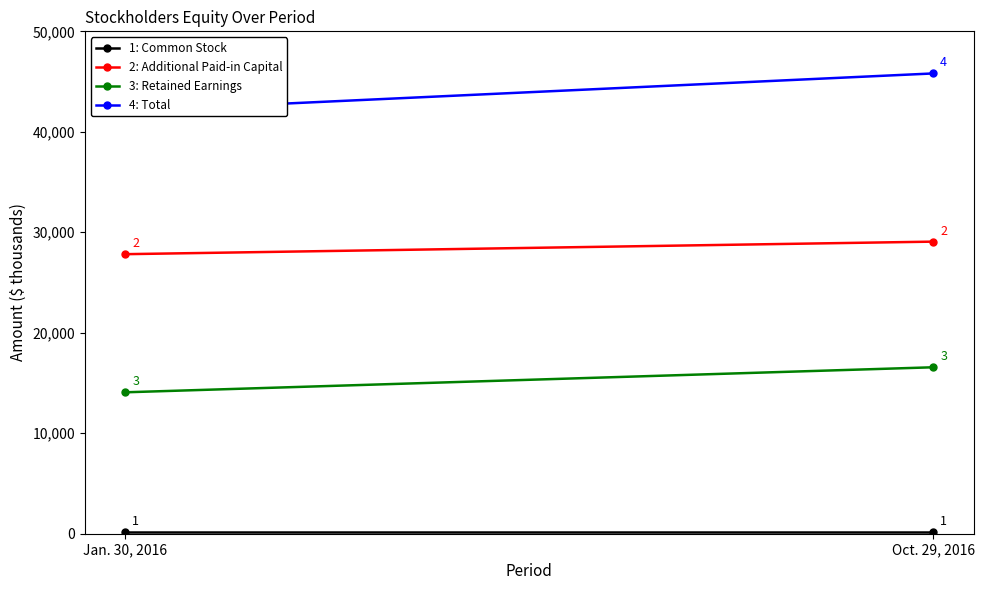

At how many categories does at least one series exceed 18872?

2